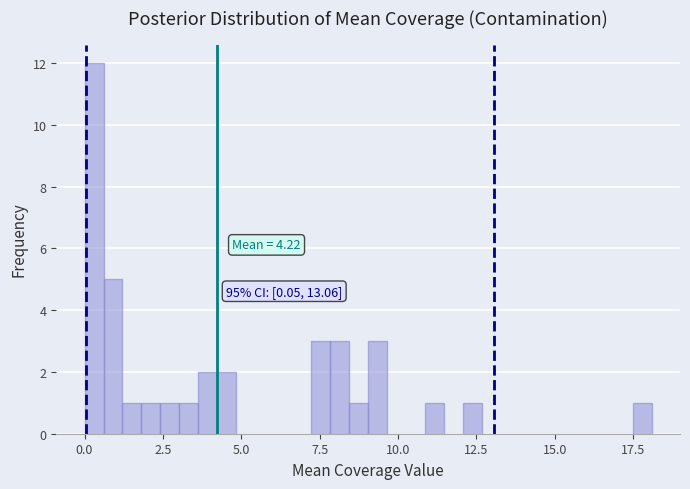

Read against the x-axis, roughly where is the centre of the tallest bar?

0.5